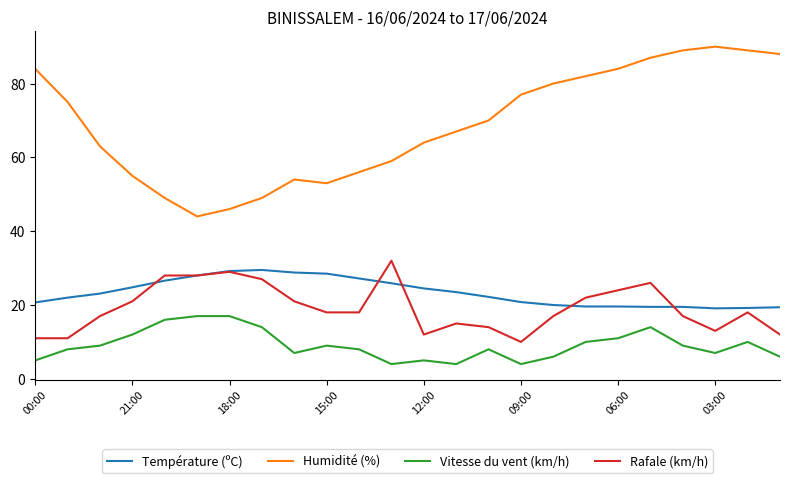

What is the maximum value shown in the chart?

90.0